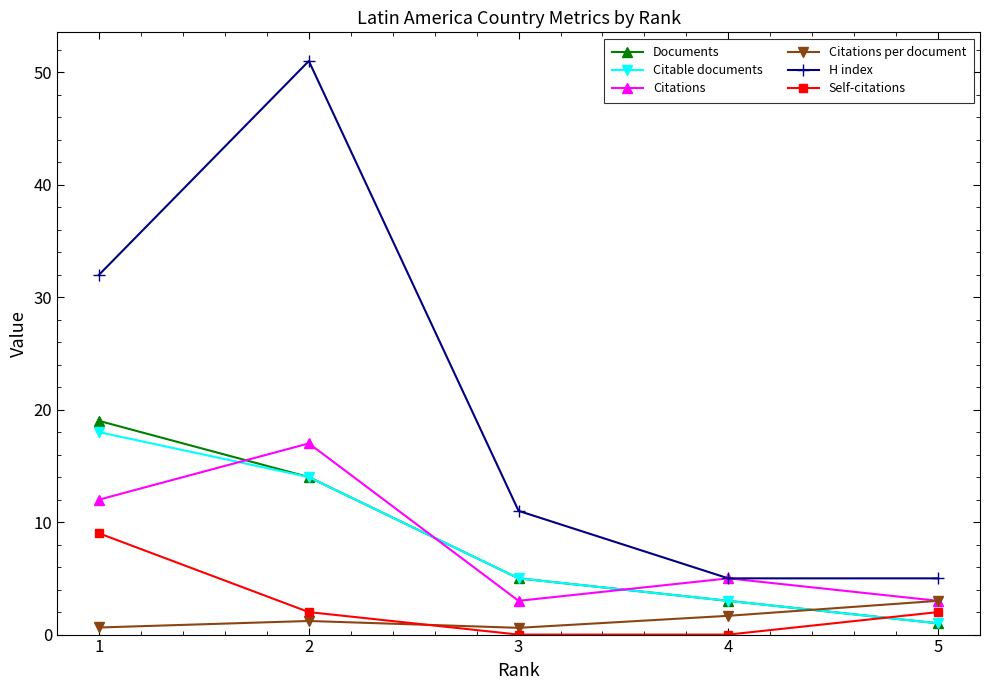

What is the minimum value for Citations per document?

0.6